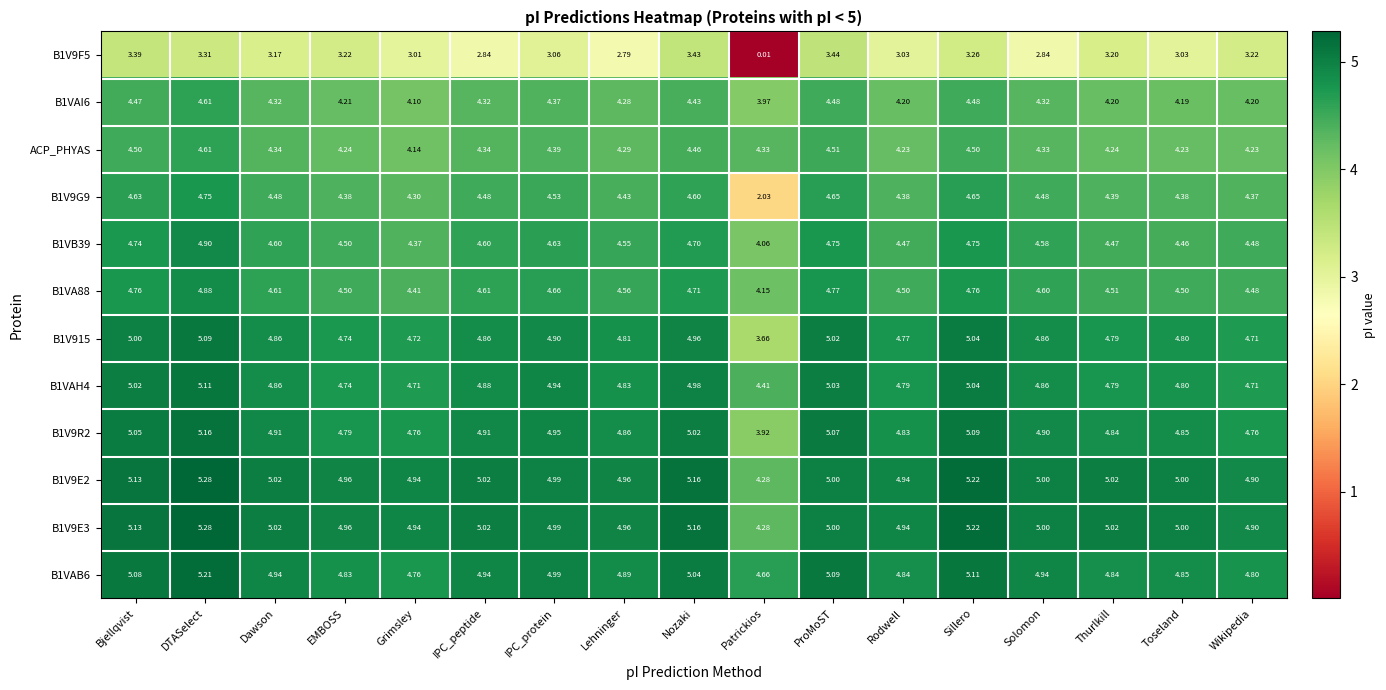

At which label is B1VAH4 closest to 4?

Patrickios